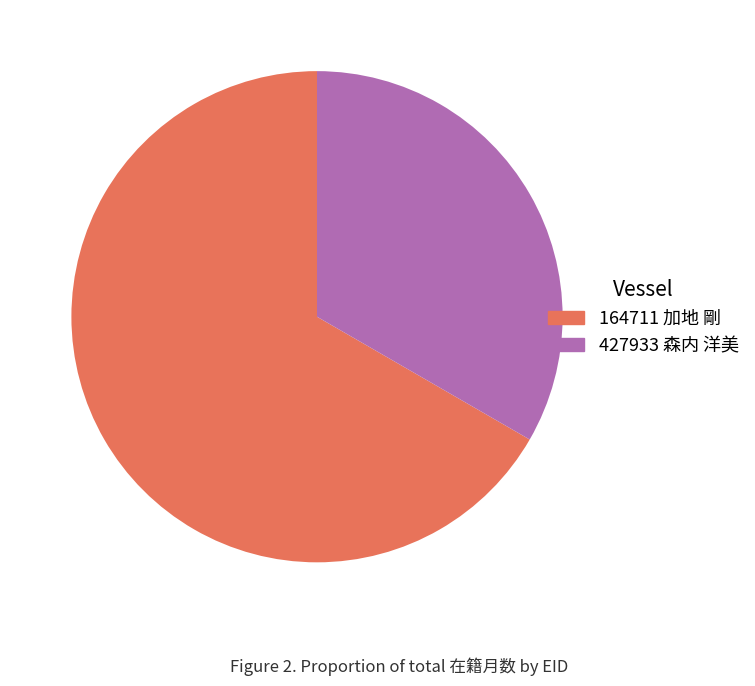

What is the majority slice?

164711 加地 剛